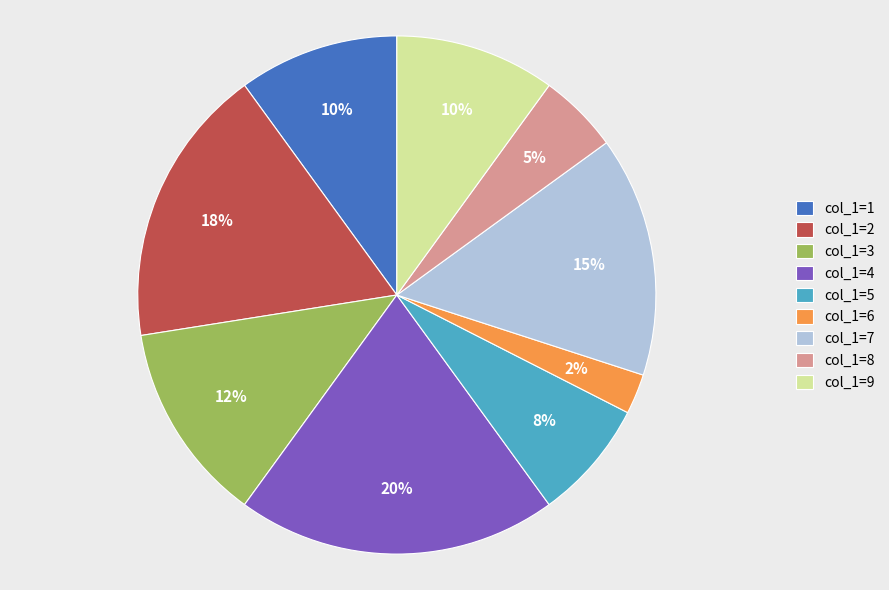

To the nearest percent, what percentage of the pie is col_1=7?

15%